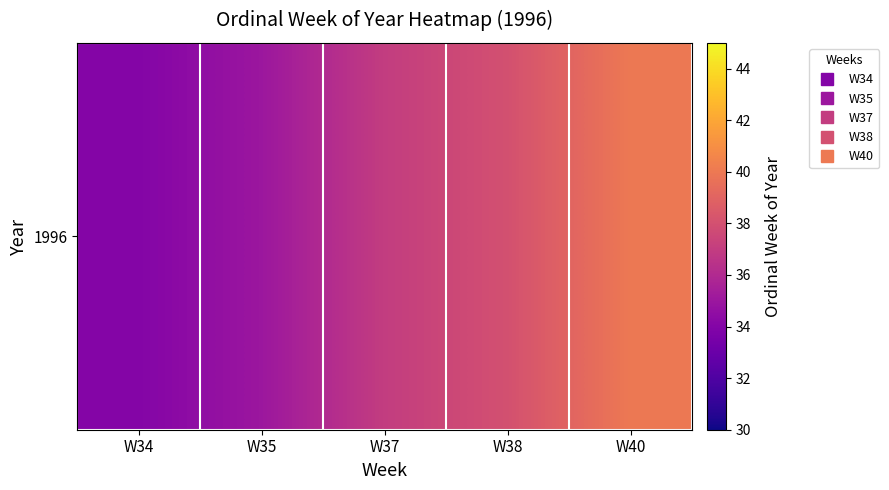

Reading left to right, what are all the values shown in this chart?

W34=34	W35=35	W37=37	W38=38	W40=40